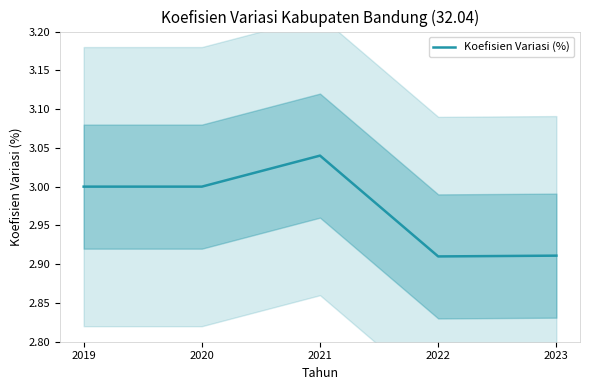

Which category has the lowest value across all series?

2022